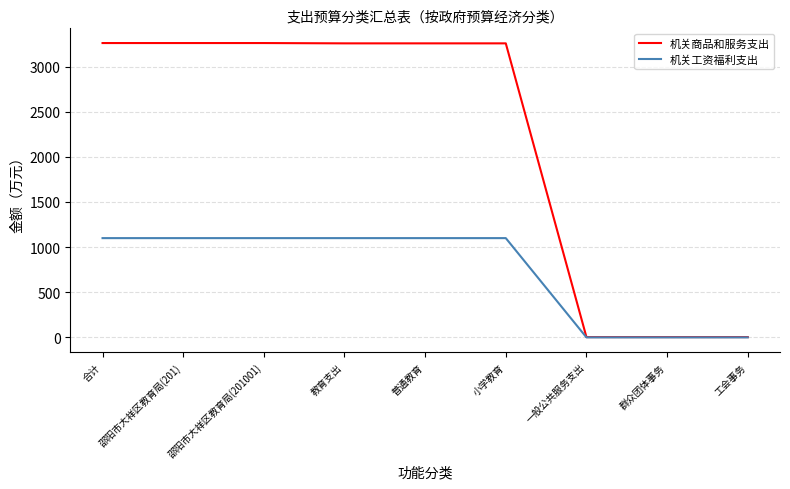

What is the difference between the second highest and second lowest values in the 机关商品和服务支出 series?

3256.5